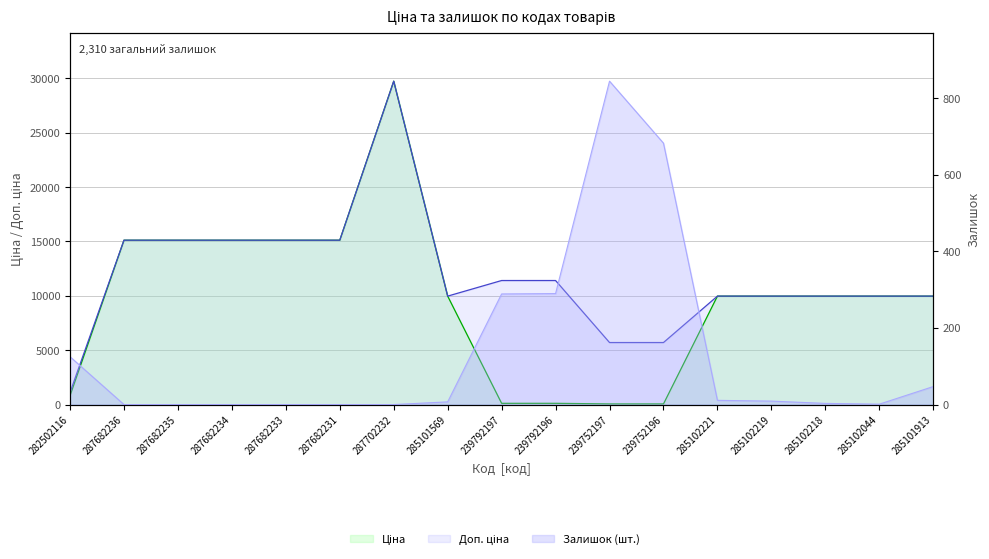

Read the Доп. ціна value at 239792196.

11410.0